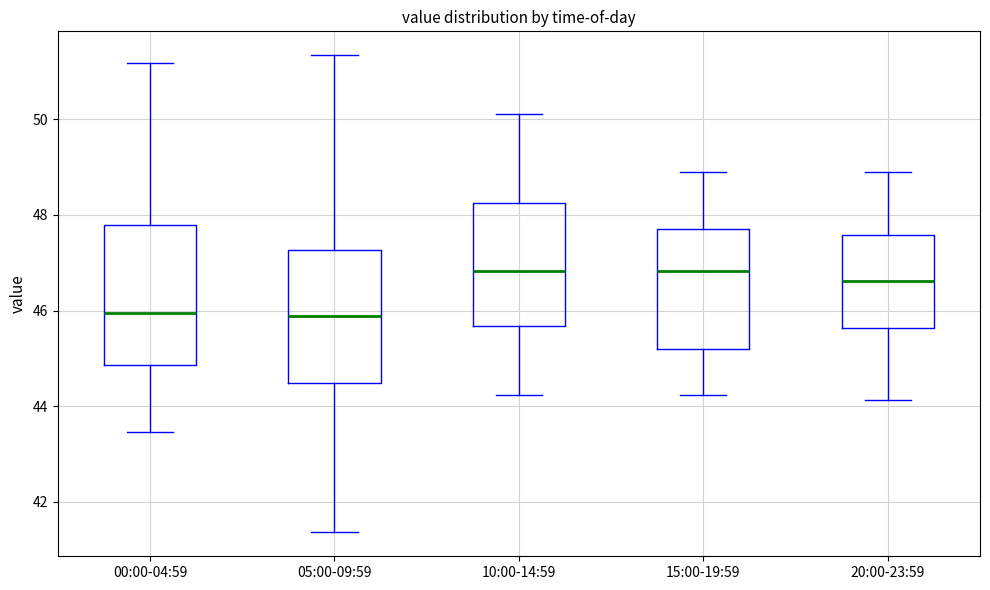

Where does the lower whisker of the box for 20:00-23:59 end on the y-axis? The values are not printed on the chart, so give them approximately, as read against the axis.

44.2